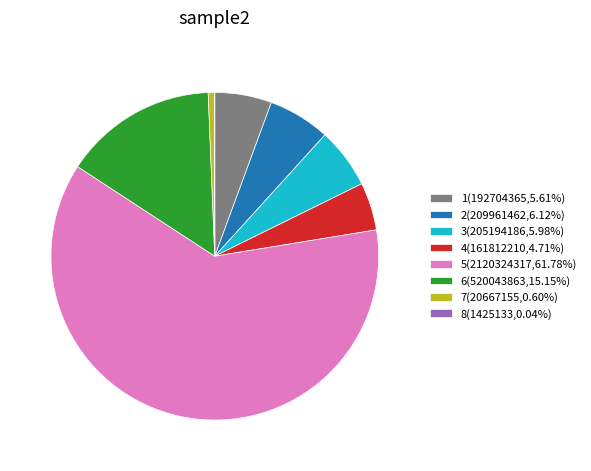

Combined, do 6 and 1 account for over 50%?

No